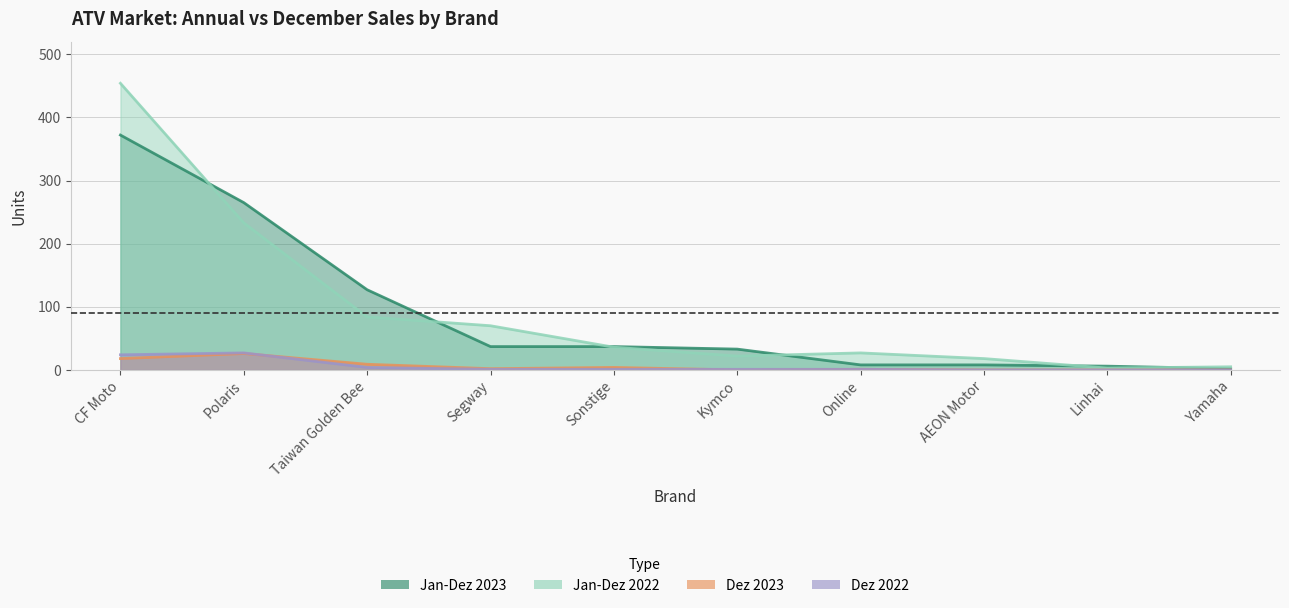

What is the greatest value displayed?

454